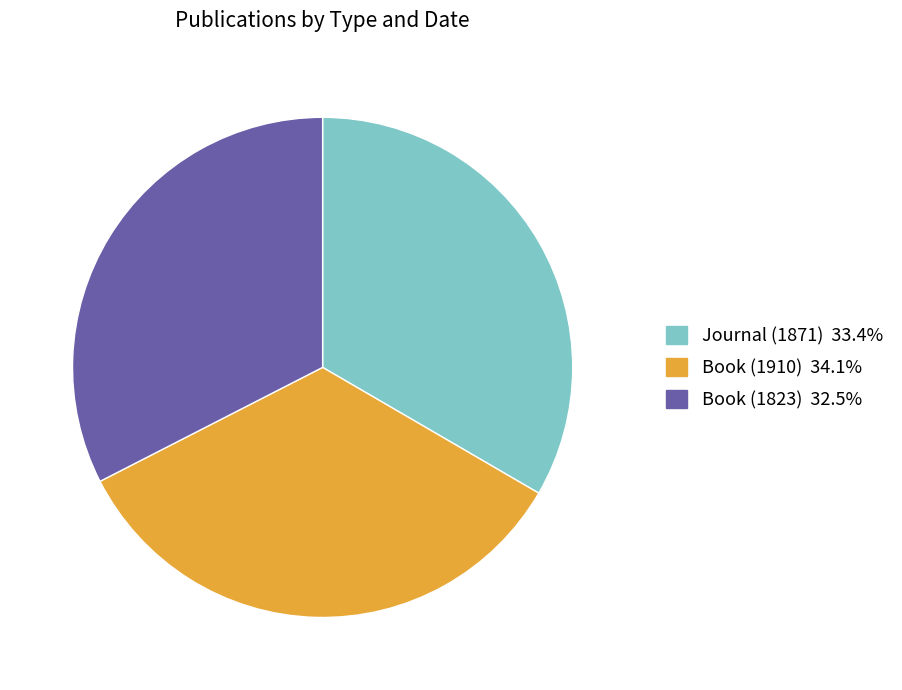

True or false: Book (1823) accounts for 22% of the total.

False